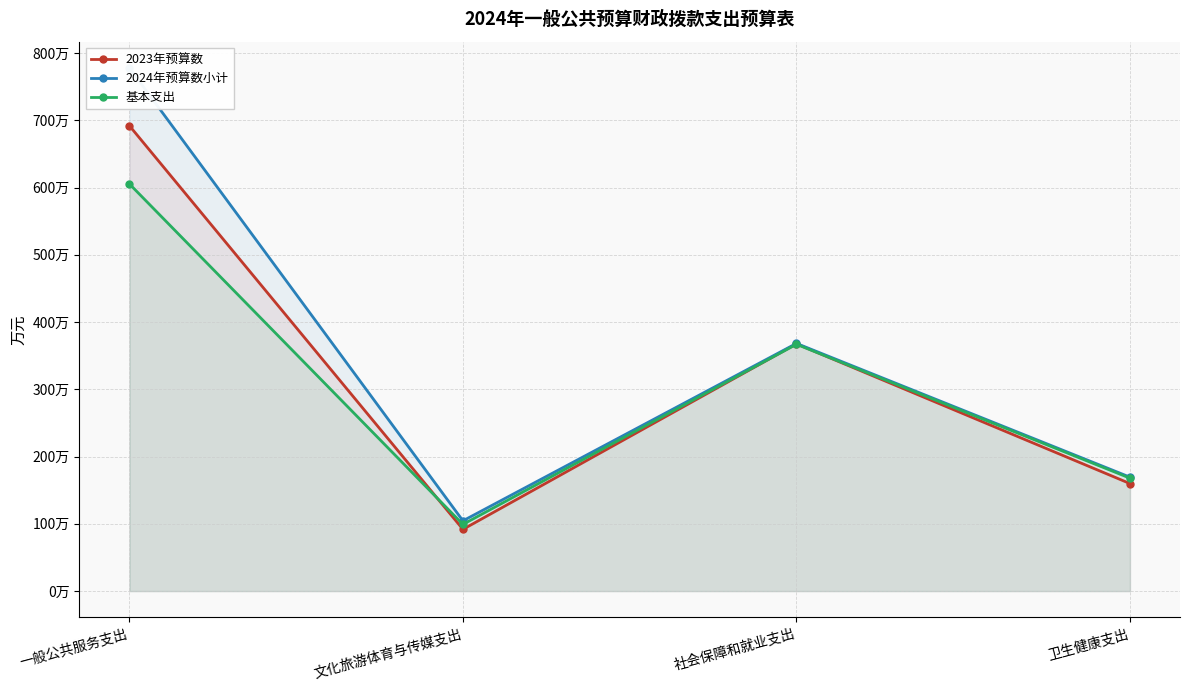

How many values in the 2024年预算数小计 series exceed 368?

2